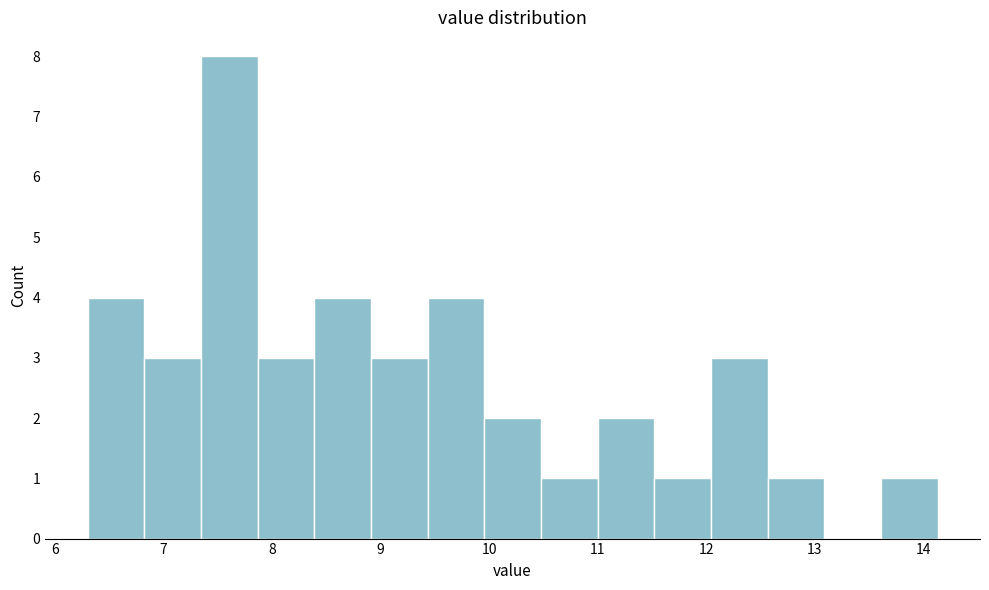

Over which range of the x-axis is the bar tallest?

7.3 to 7.9